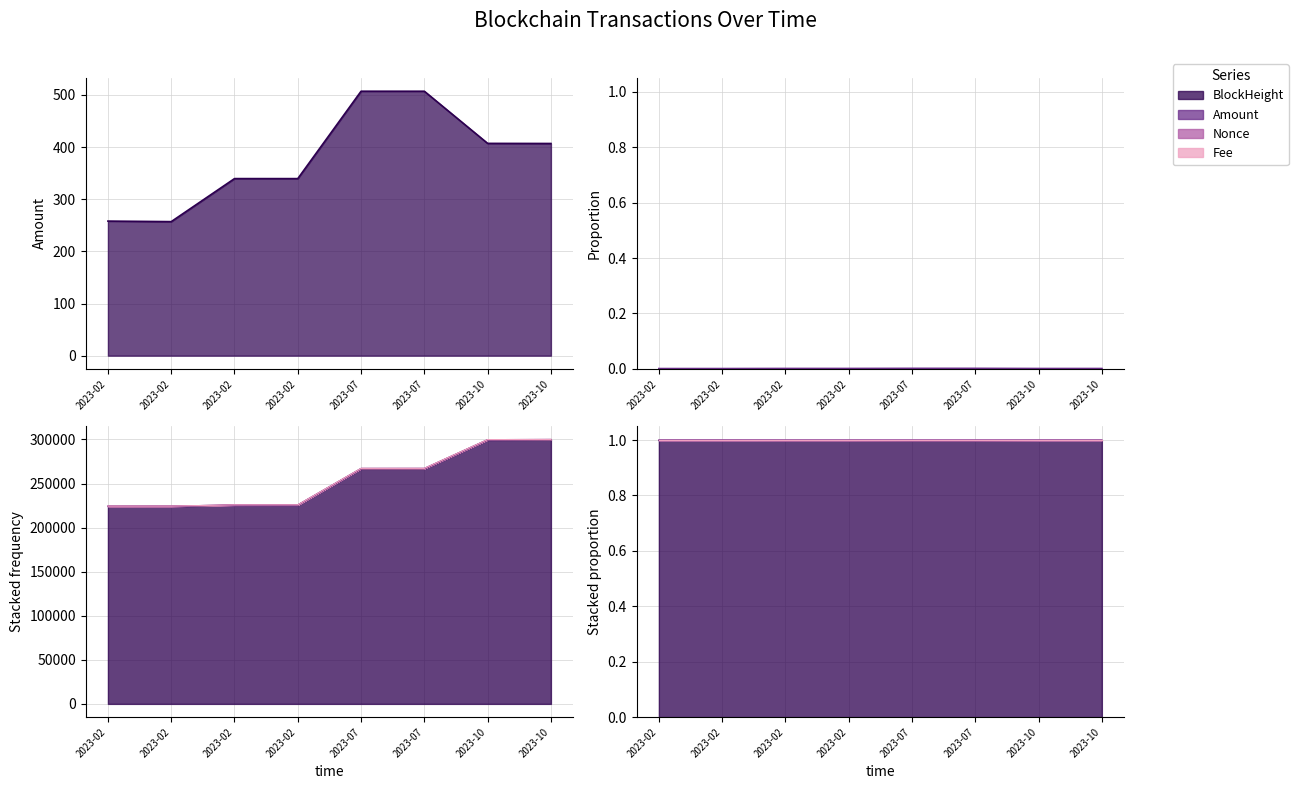

What is the sum of the Amount values at 2023-07 and 2023-10?

913.8